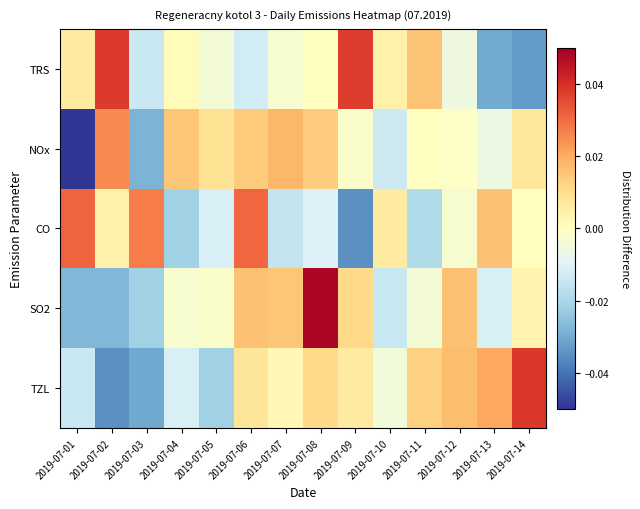

At how many categories does at least one series exceed 0?

14